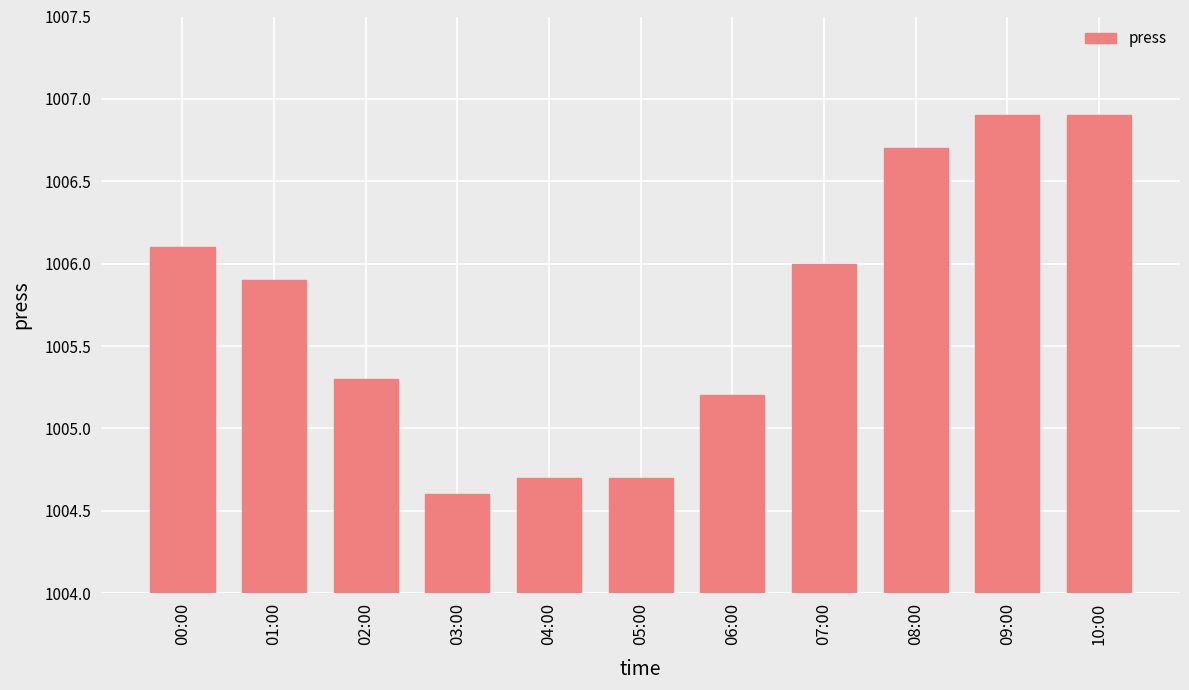

At which label does the data first exceed 1005?

00:00